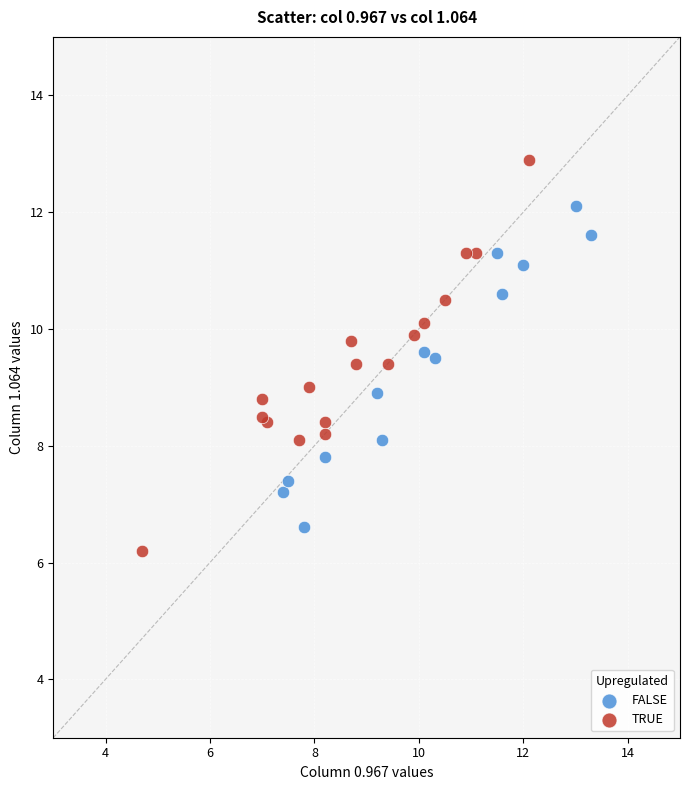

Which series has the widest spread of Y values?

TRUE